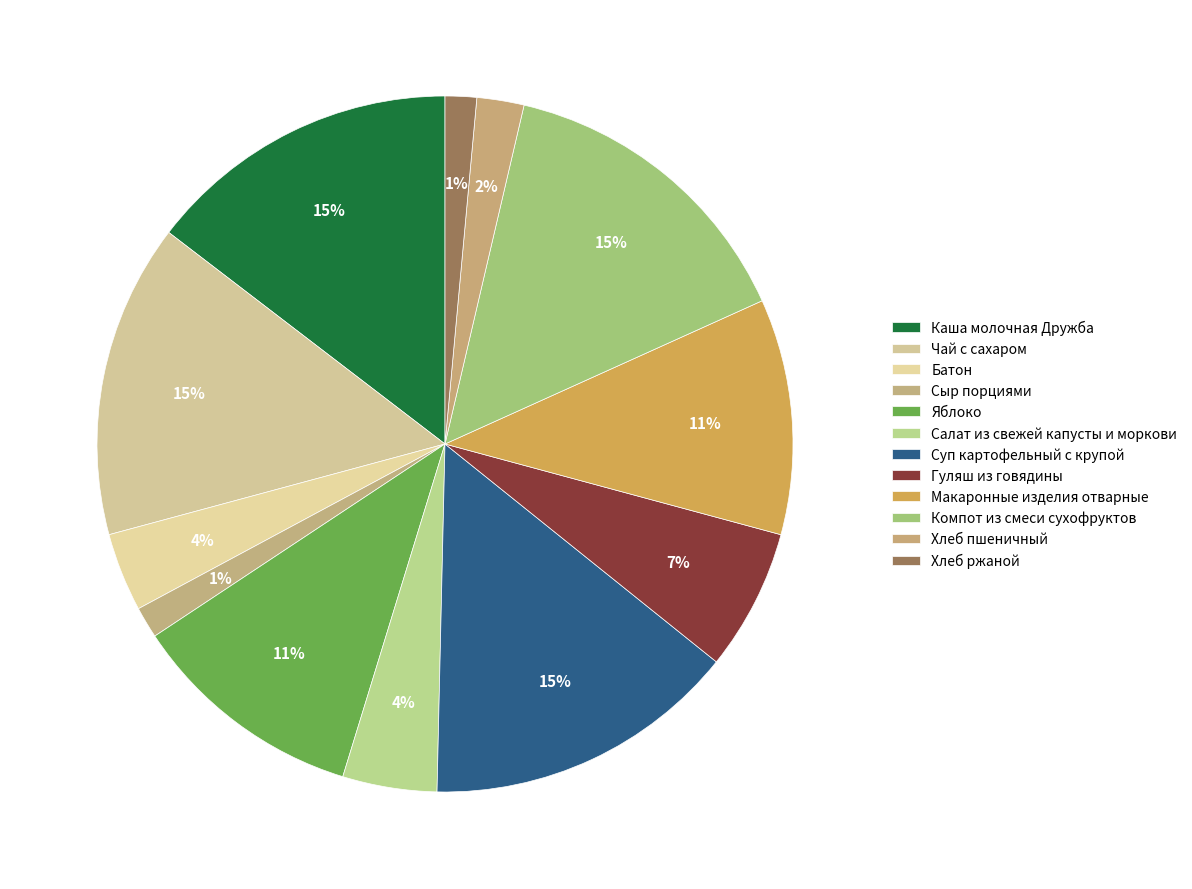

Is Гуляш из говядины the majority of the pie?

No